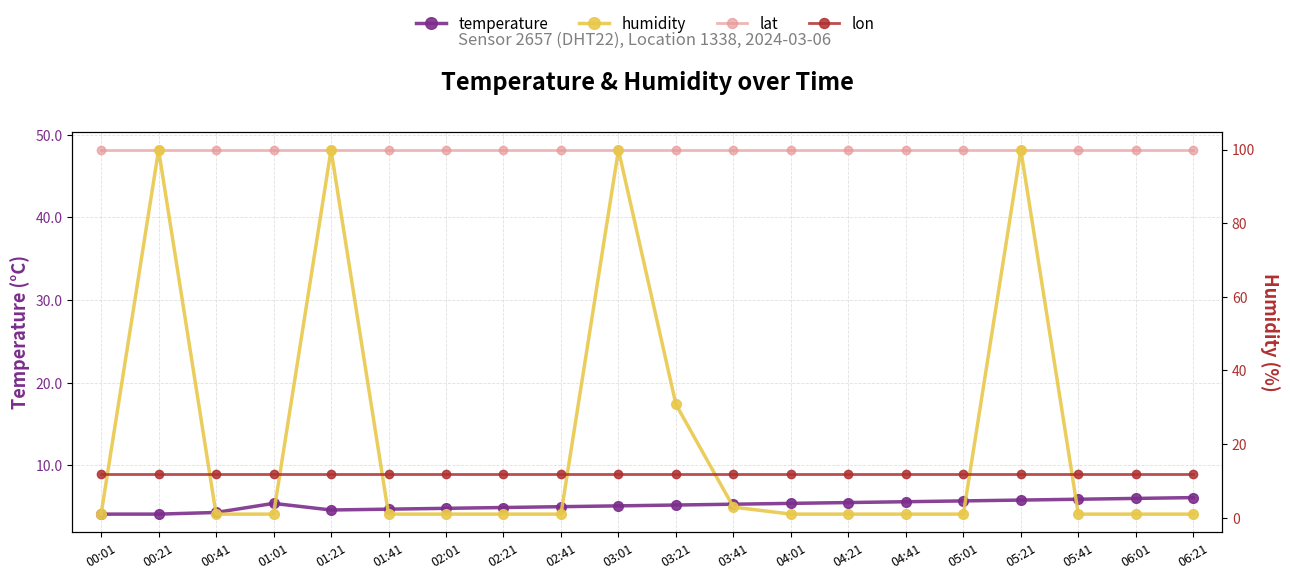

At which label does humidity reach its minimum?

00:01